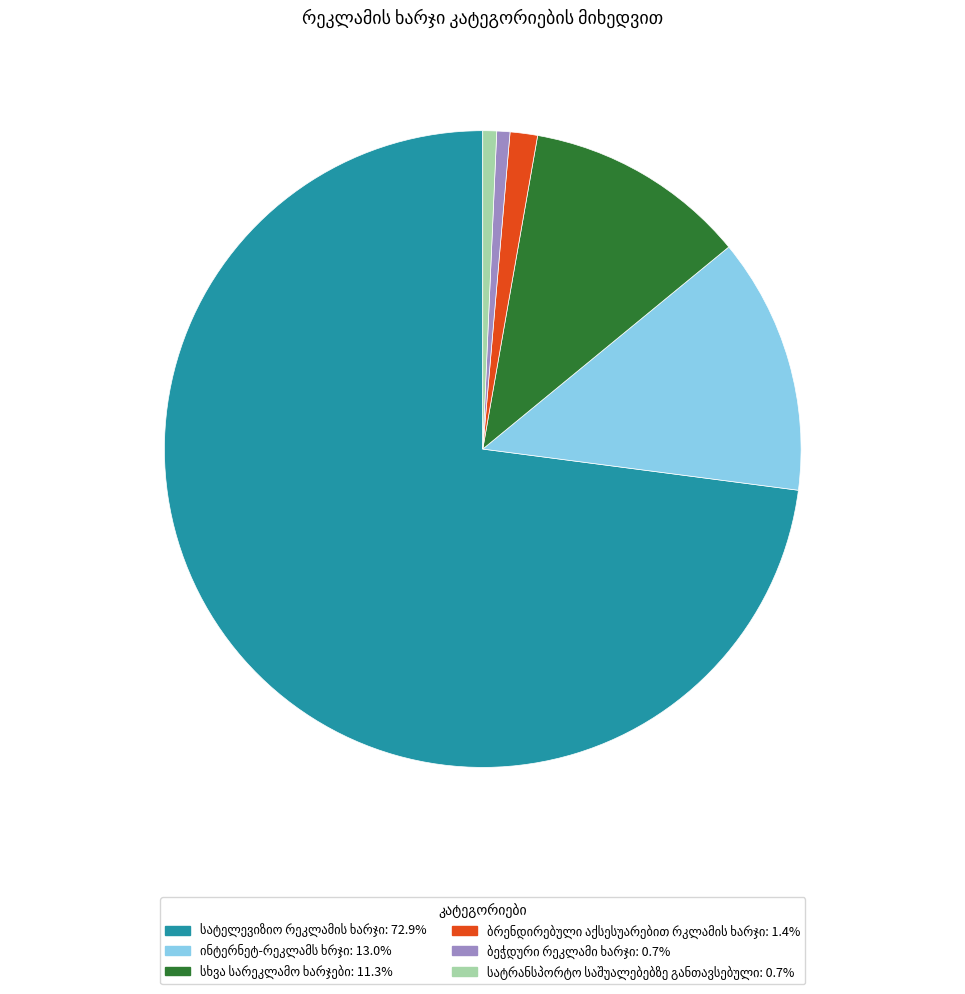

Does any single category account for the majority?

Yes